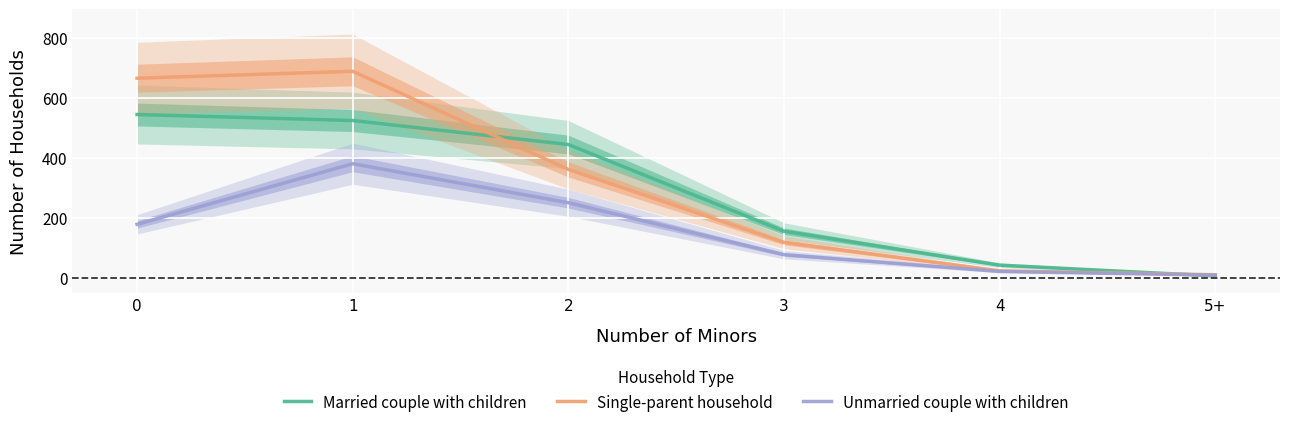

True or false: Unmarried couple with children and Single-parent household cross at least once.

False